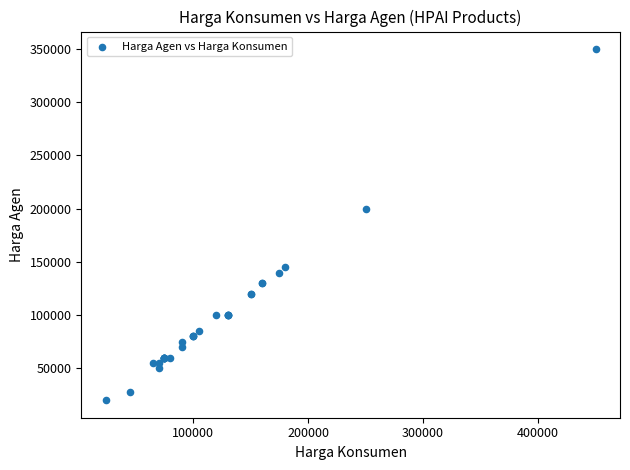

What Y value in the scatter plot is closest to 185000?

200000